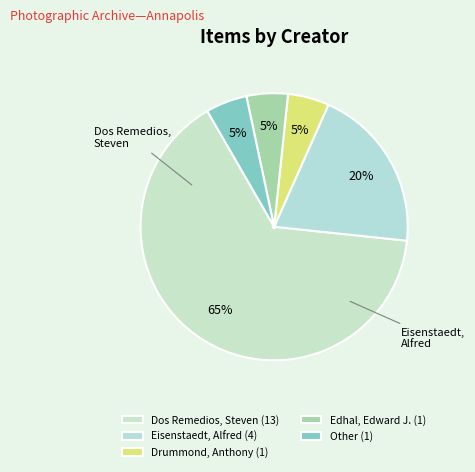

How many segments does this pie chart have?

5